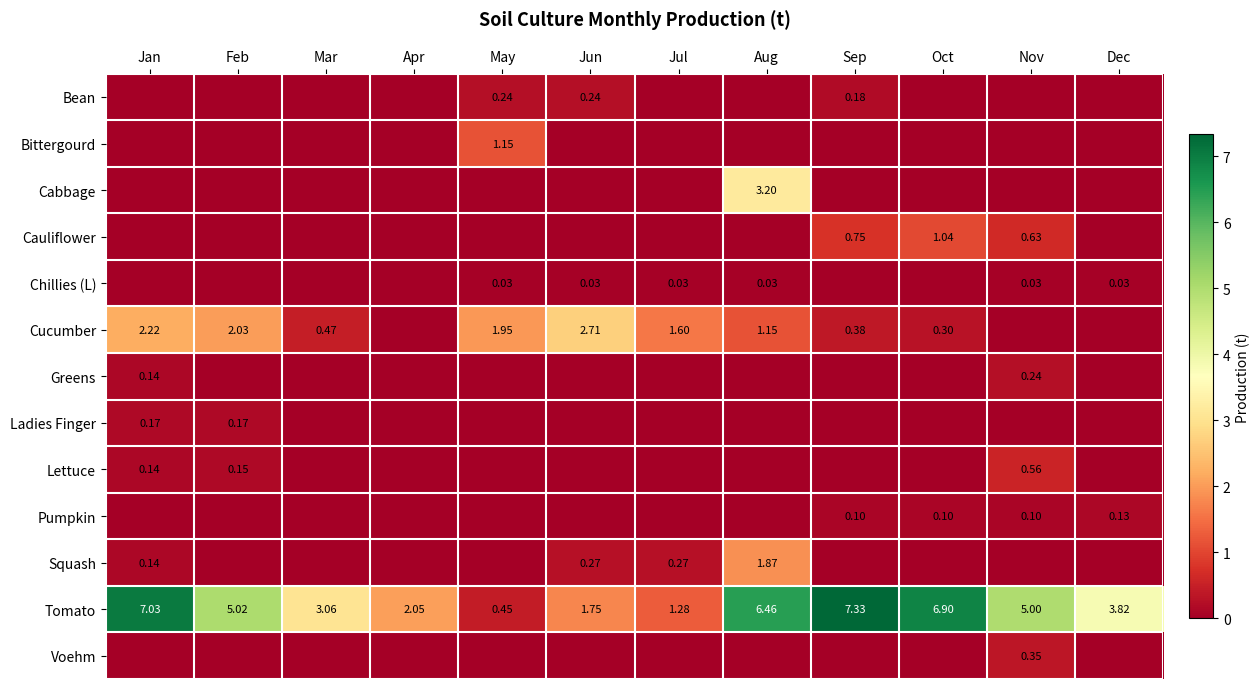

True or false: Tomato has a value of 2.5 at Jun.

False